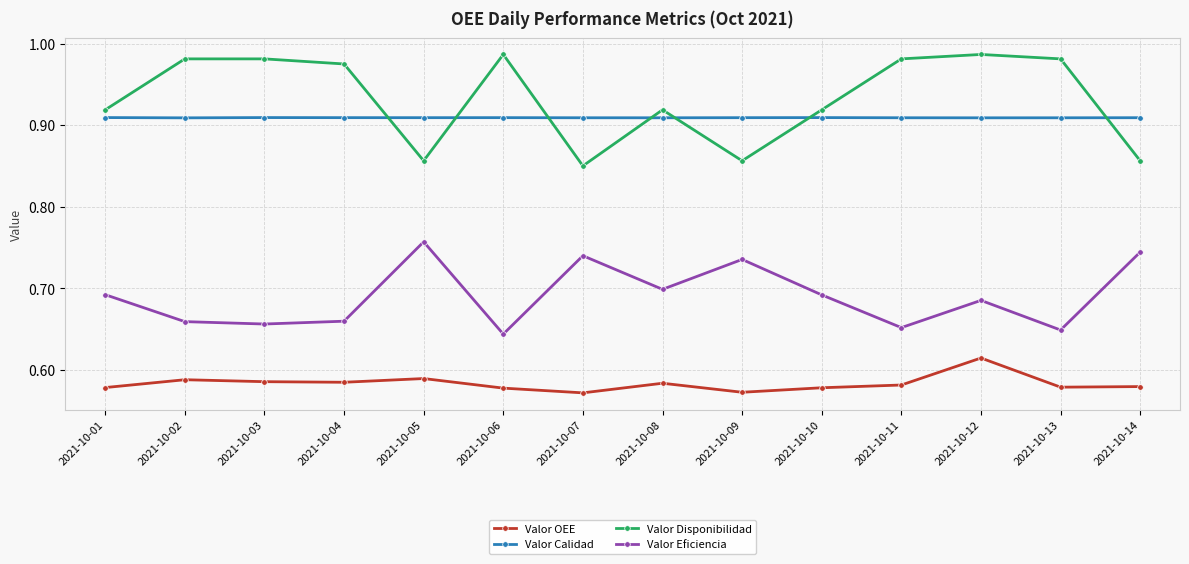

What is the sum of all Valor OEE values?

8.2